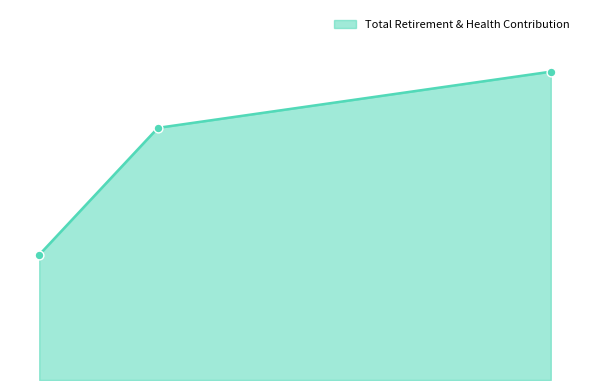

Approximately how many times larger is the value at 172021.0 compared to 84485.0?

2.5